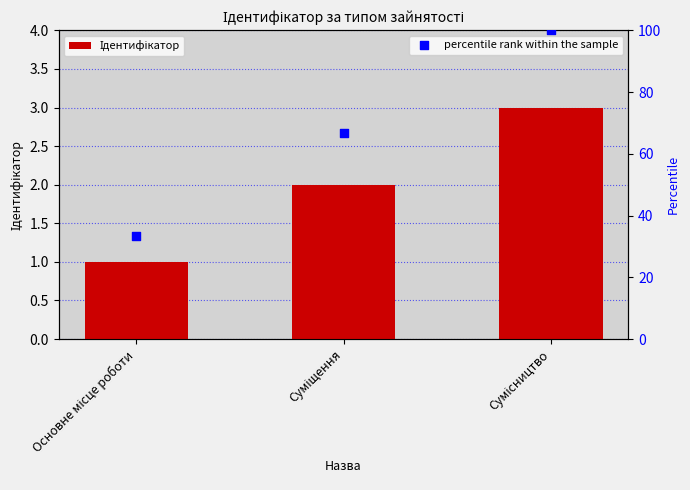

What are all the series names shown in the legend?

Ідентифікатор, percentile rank within the sample